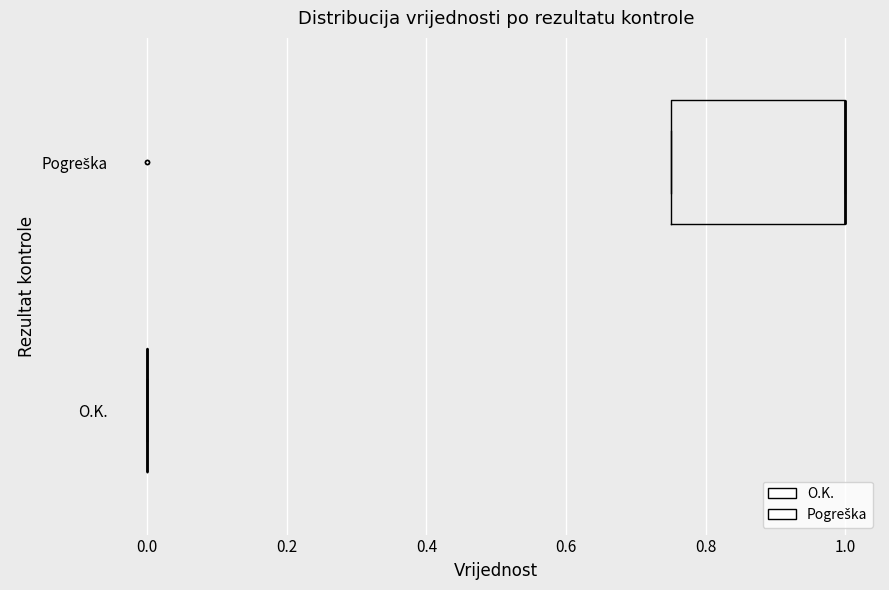

Reading bottom to top, read every box against the x-axis: the position of its median line, the range the box covers, and the ends of its whiskers. The values are not printed on the chart, so give them approximately, as read against the axis.

O.K.: box collapsed to a line at 0.00, whiskers 0.00 to 0.00
Pogreška: median 1.00 (drawn on the box's right edge), box 0.76 to 1.00, whiskers 0.76 to 1.00